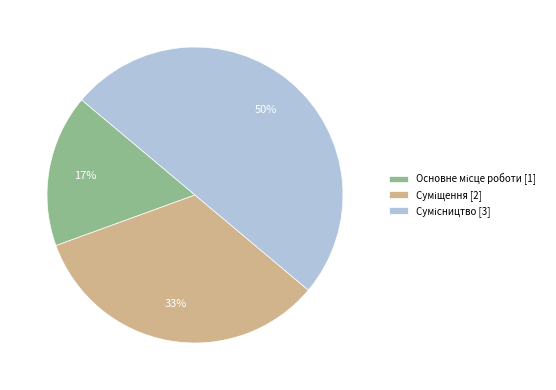

How many segments does this pie chart have?

3